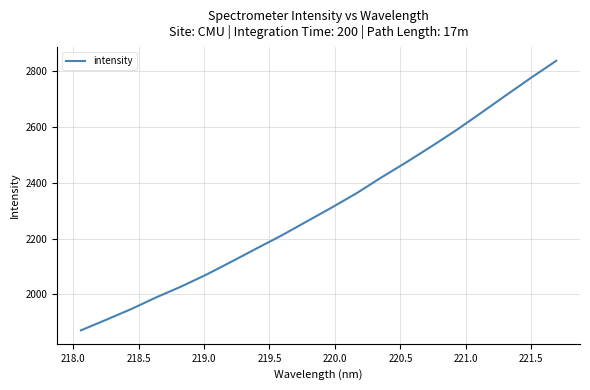

Does the chart display data point markers on the line(s)?

No